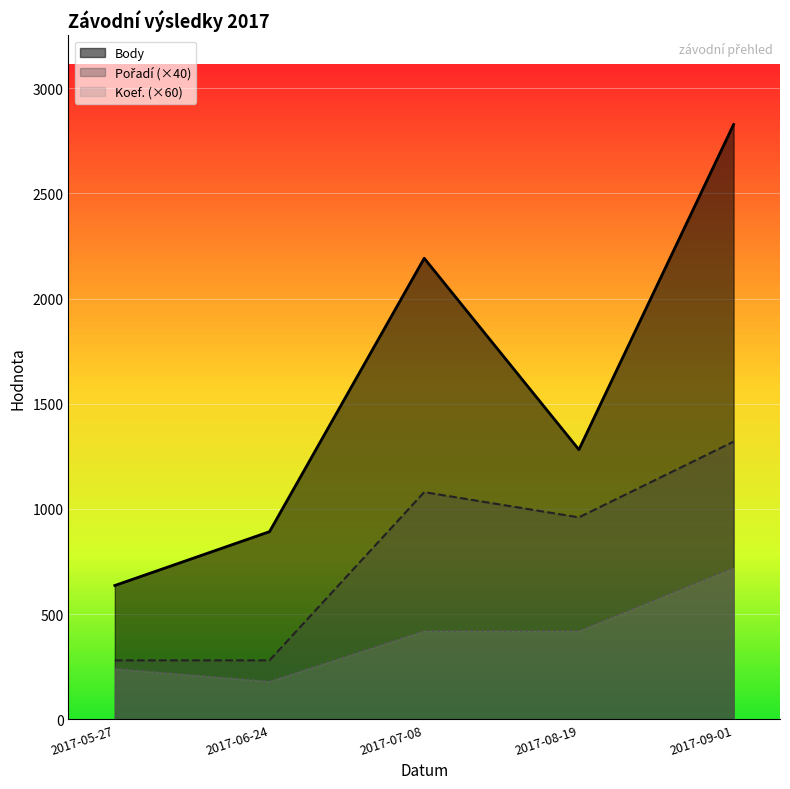

What position from the right is 2017-08-19?

2